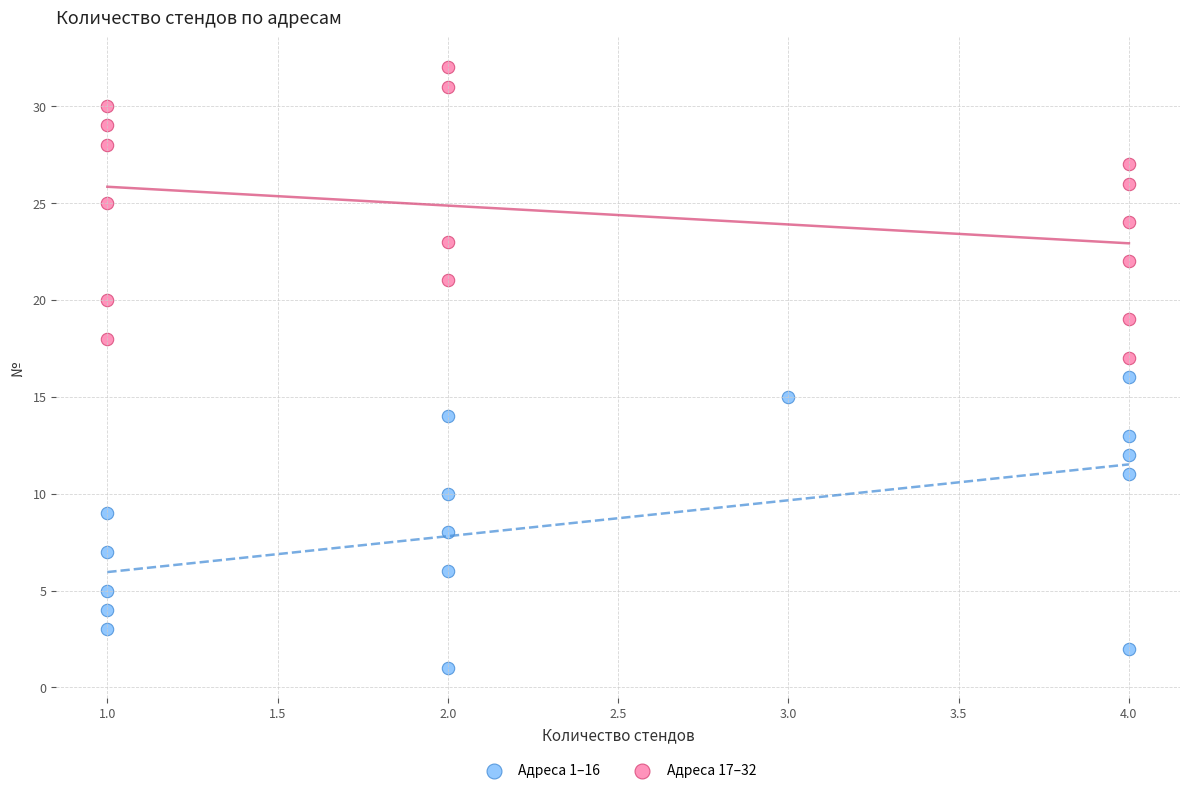

Which series reaches the maximum Y coordinate?

Адреса 17–32